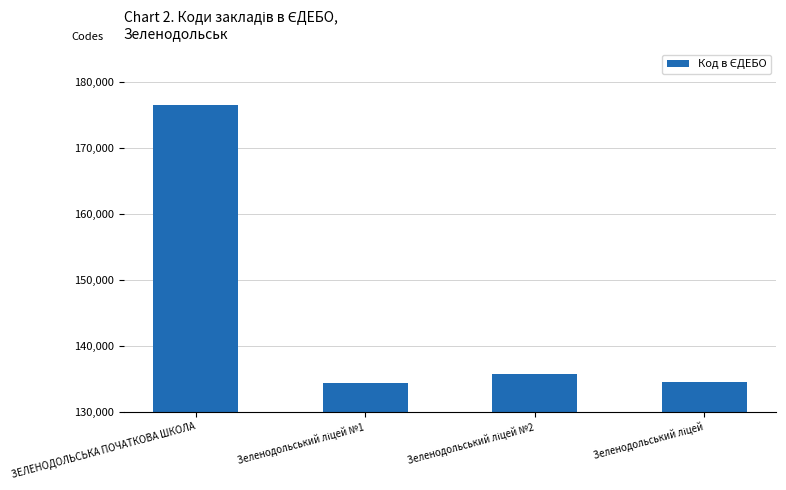

What is the smallest value displayed?

134347